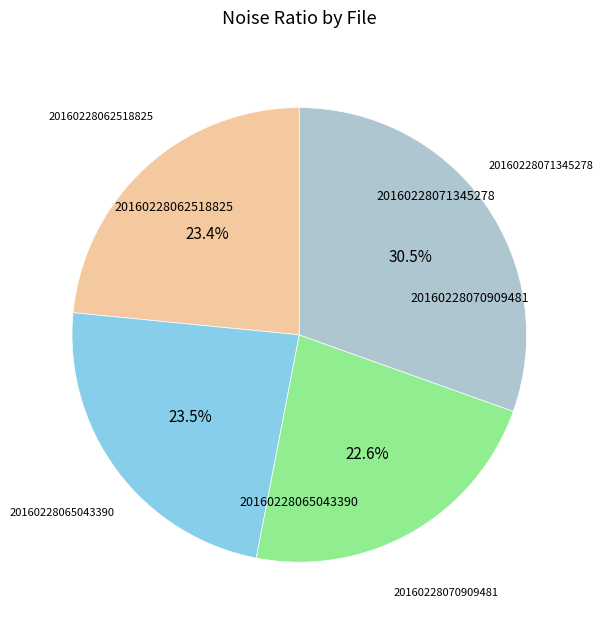

Does any single category account for the majority?

No